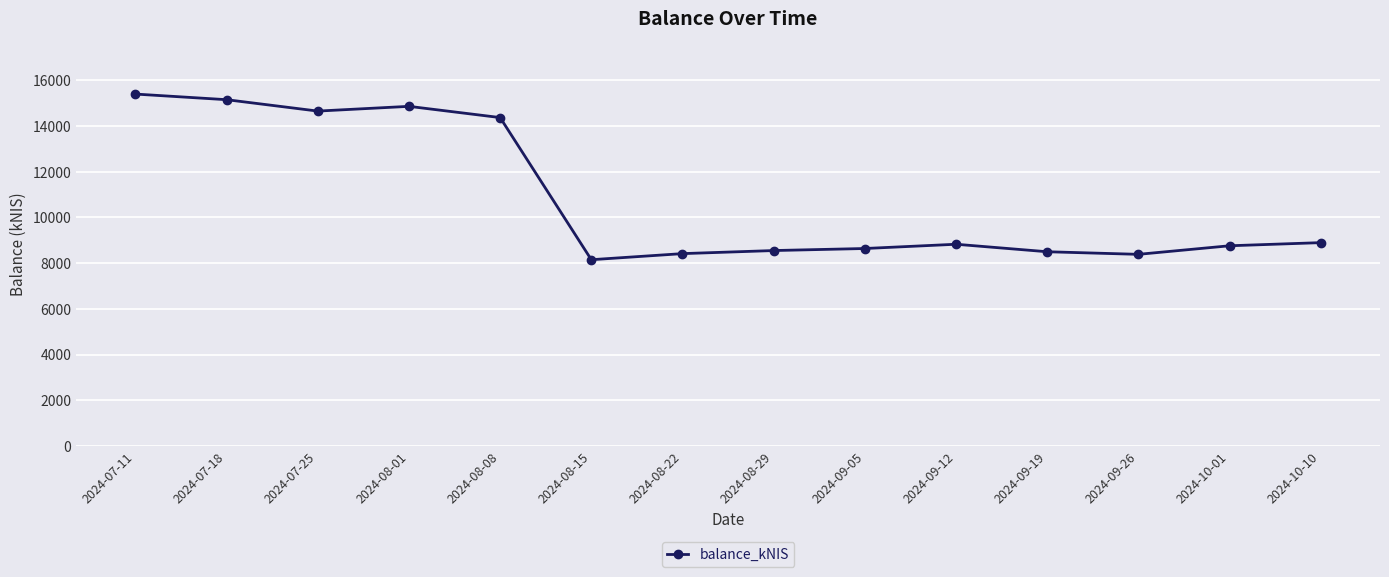

What is the ratio of the value at 2024-09-05 to the value at 2024-08-15?

1.1